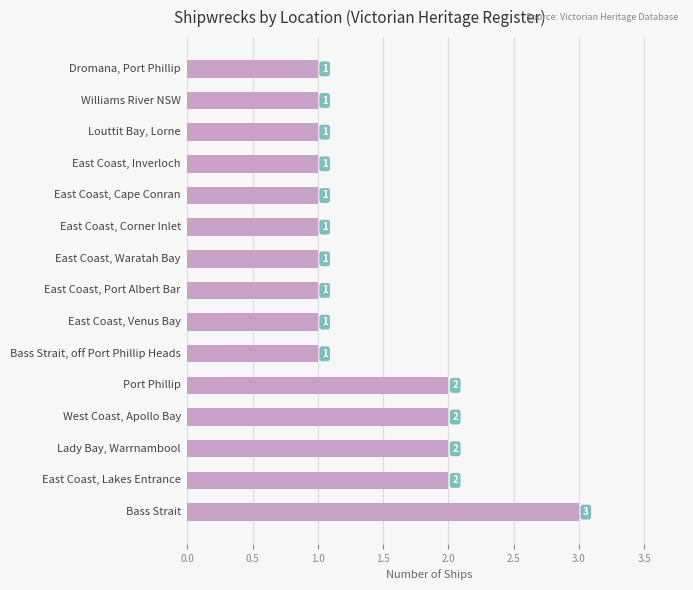

What is the sum of all values?

21